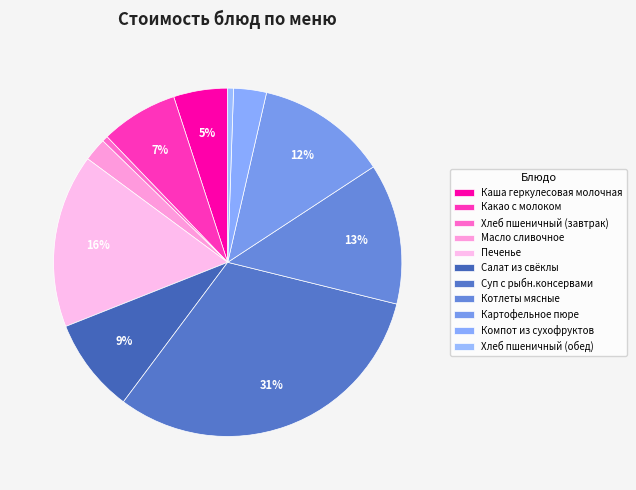

To the nearest percent, what portion does Салат из свёклы represent?

9%